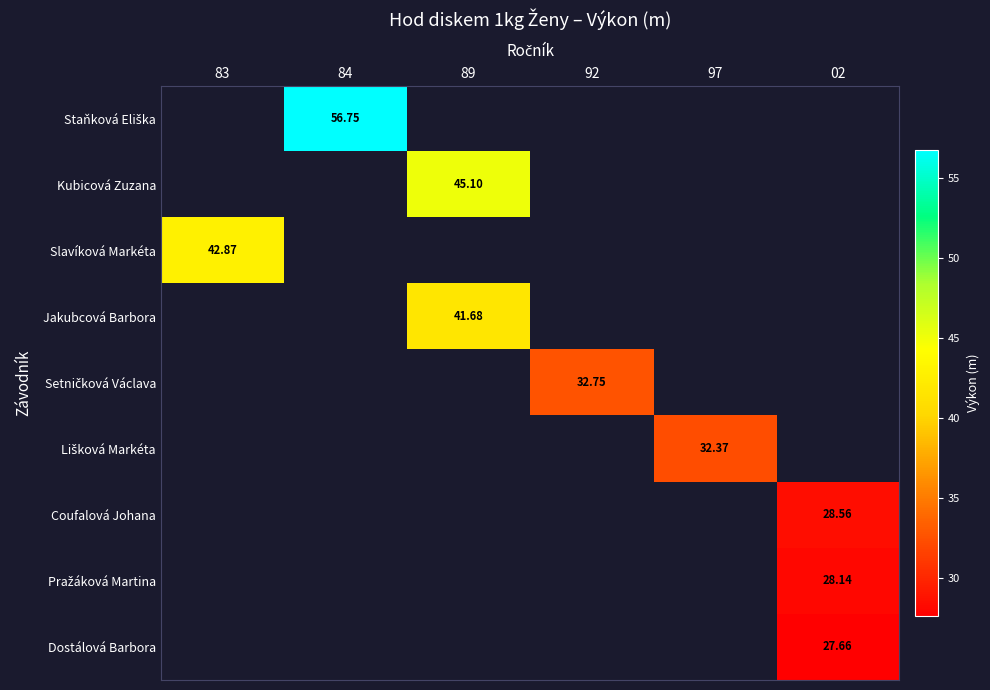

List the series in order of their overall mean, highest first.

Staňková Eliška, Kubicová Zuzana, Slavíková Markéta, Jakubcová Barbora, Setničková Václava, Lišková Markéta, Coufalová Johana, Pražáková Martina, Dostálová Barbora